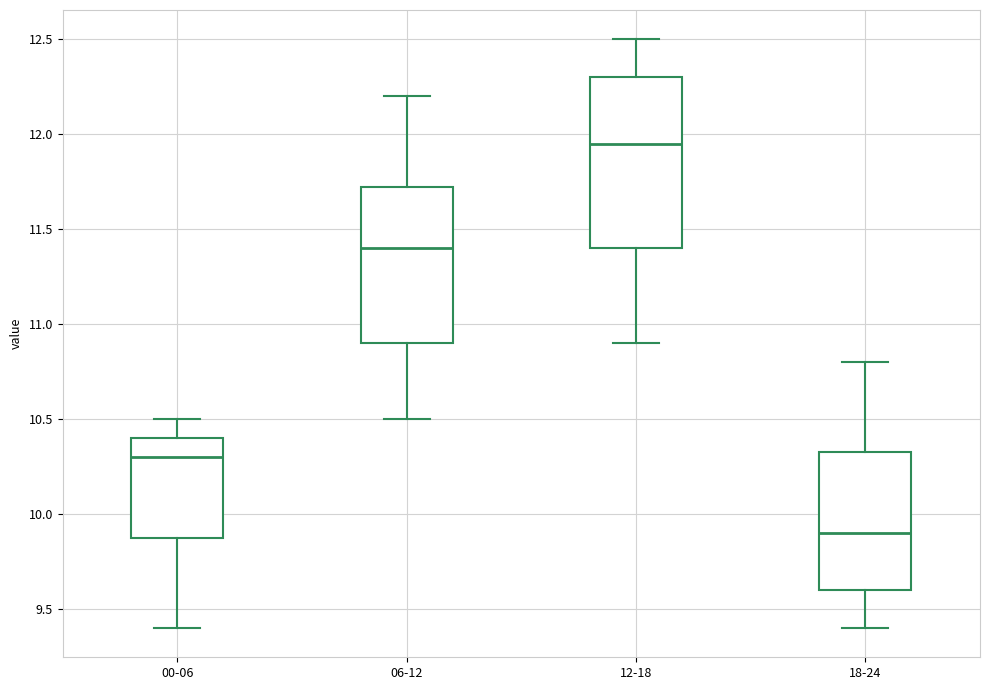

Reading left to right, transcribe this box plot: for each box, give where its median line is, the range the box spans, and where its two whiskers end, as read against the y-axis. The values are not printed on the chart, so give them approximately, as read against the axis.

00-06: median 10.30, box 9.90 to 10.40, whiskers 9.40 to 10.50
06-12: median 11.40, box 10.90 to 11.75, whiskers 10.50 to 12.20
12-18: median 11.95, box 11.40 to 12.30, whiskers 10.90 to 12.50
18-24: median 9.90, box 9.60 to 10.35, whiskers 9.40 to 10.80